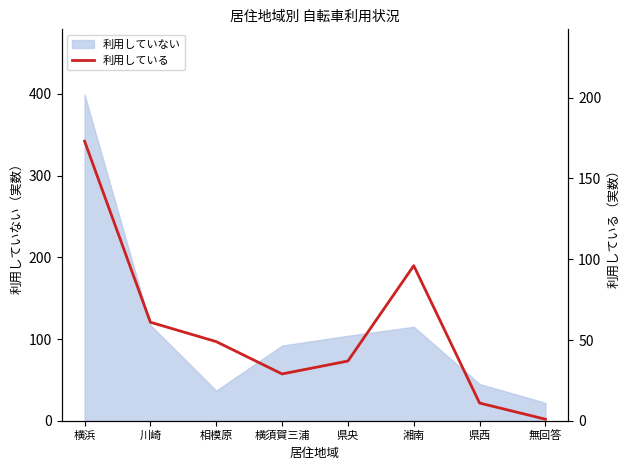

Is it true that 利用していない equals 115 at 湘南?

True